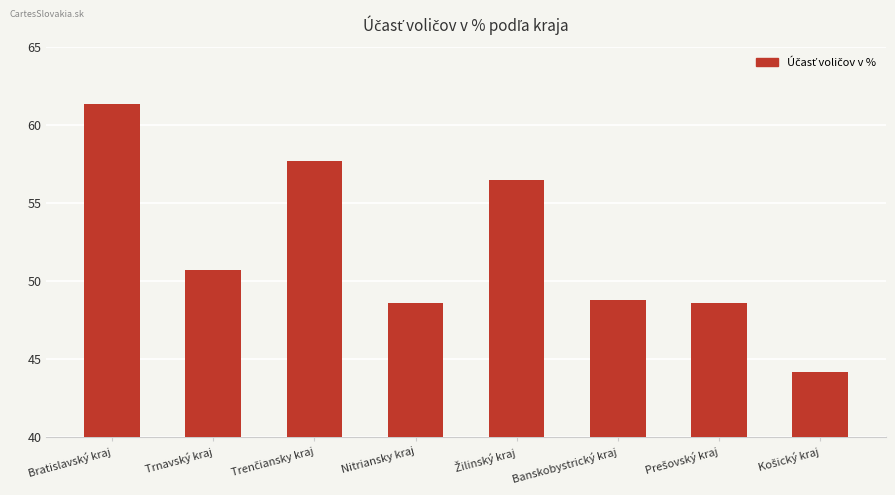

What is the average value?

52.0